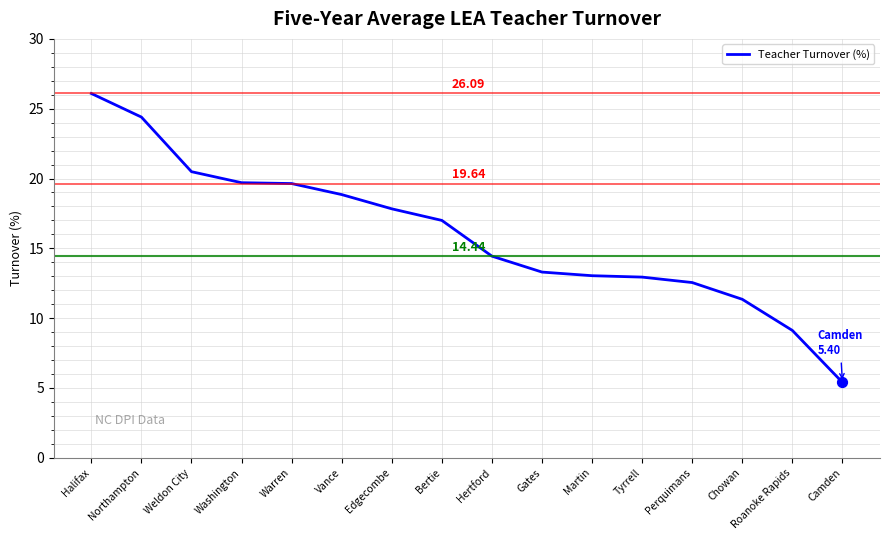

What is the ratio of the value at Northampton to the value at Roanoke Rapids?

2.7